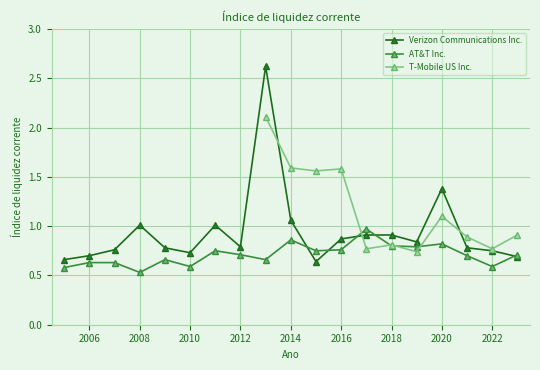

Where is the first local maximum for T-Mobile US Inc.?

2013